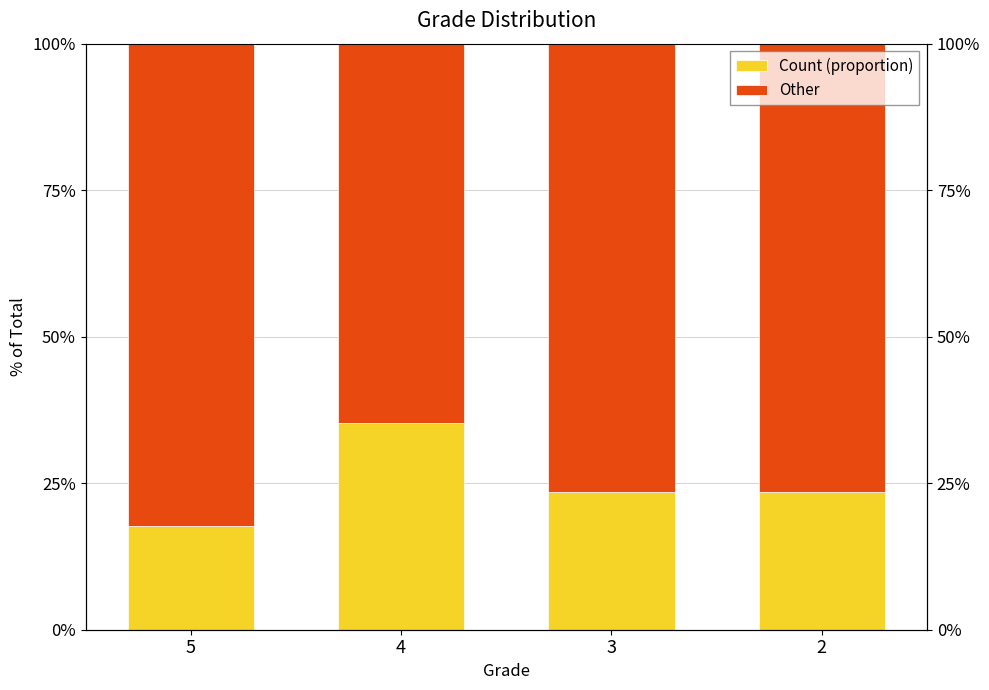

Where is Count (proportion) nearest to the value 26?

3